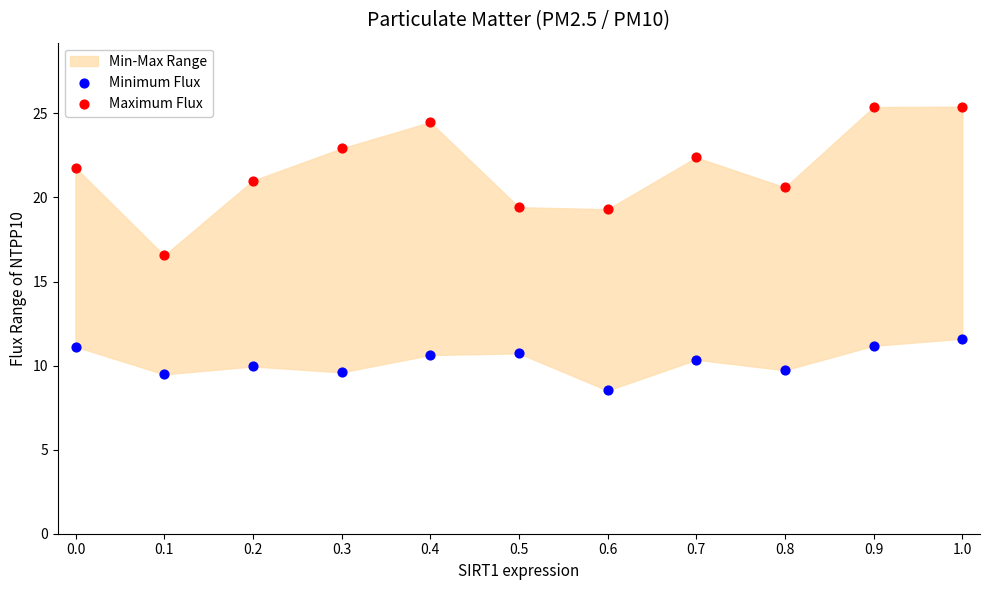

Across all series, what Y value is closest to 16?

16.6